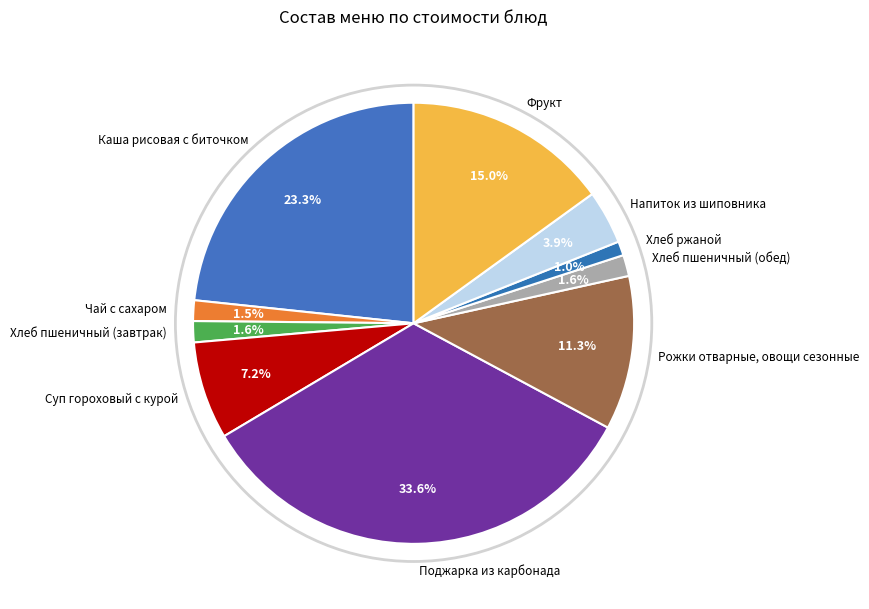

Does Рожки отварные, овощи сезонные represent more than half of the total?

No